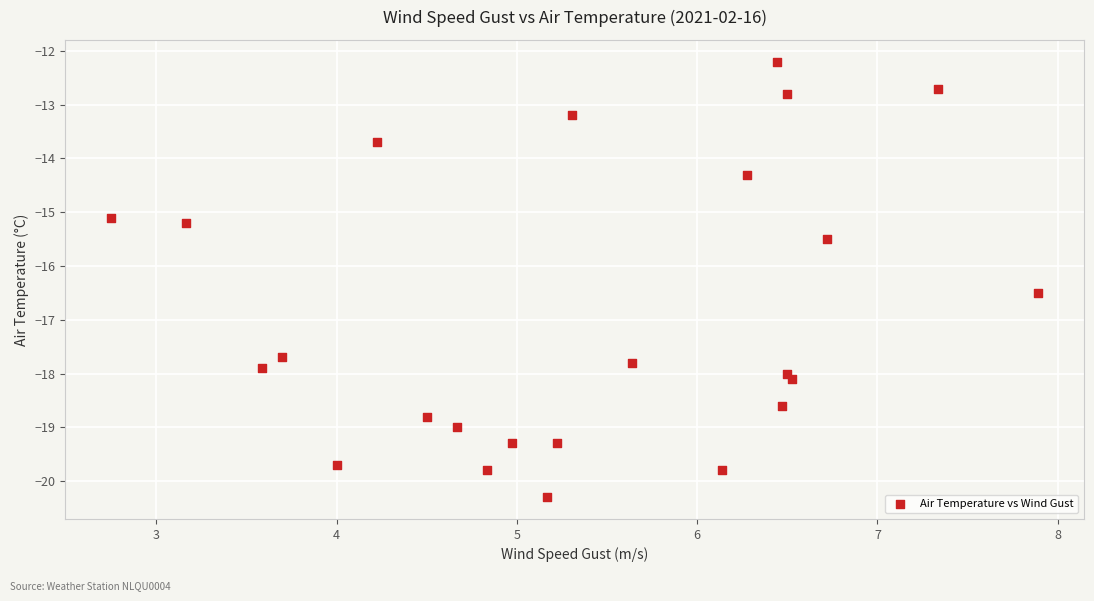

What is the range of Y values (max minus min)?

8.1